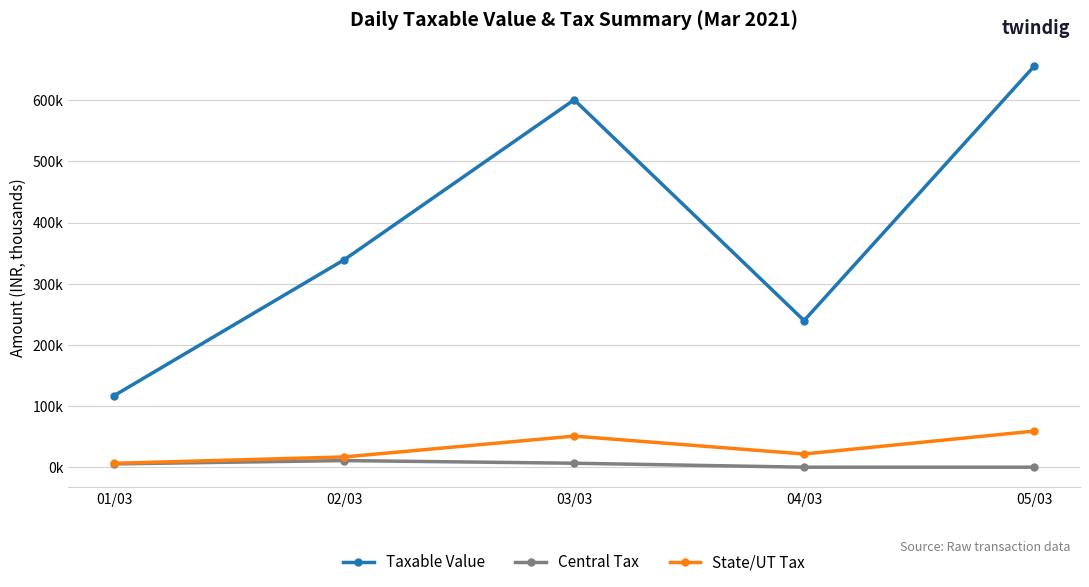

Where does the Taxable Value series first go above 339?

02/03